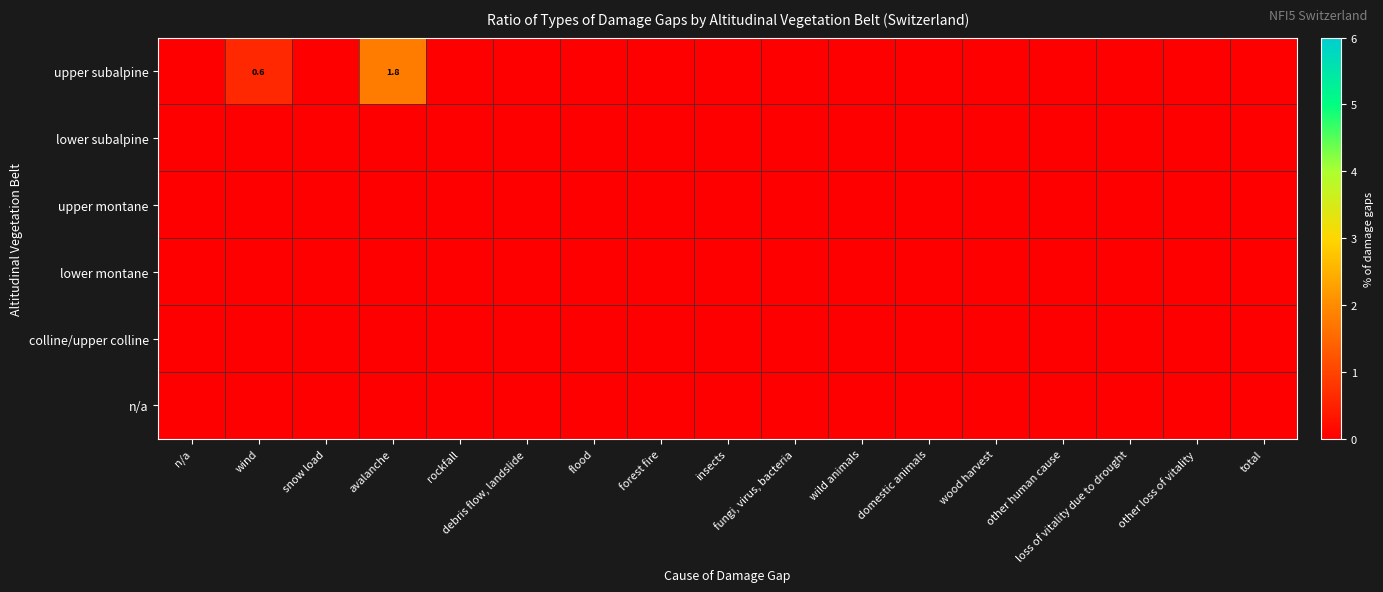

What is the maximum value shown in the chart?

1.8